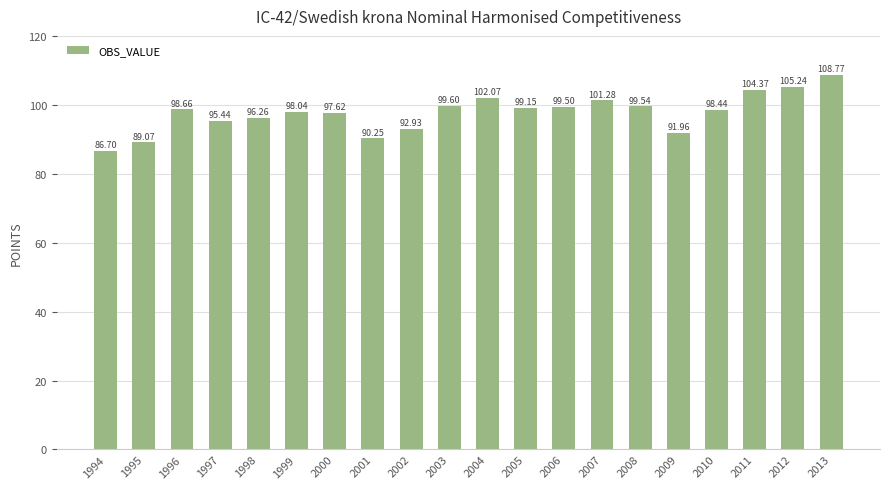

What is the value of the 16th bar from the left?

92.0